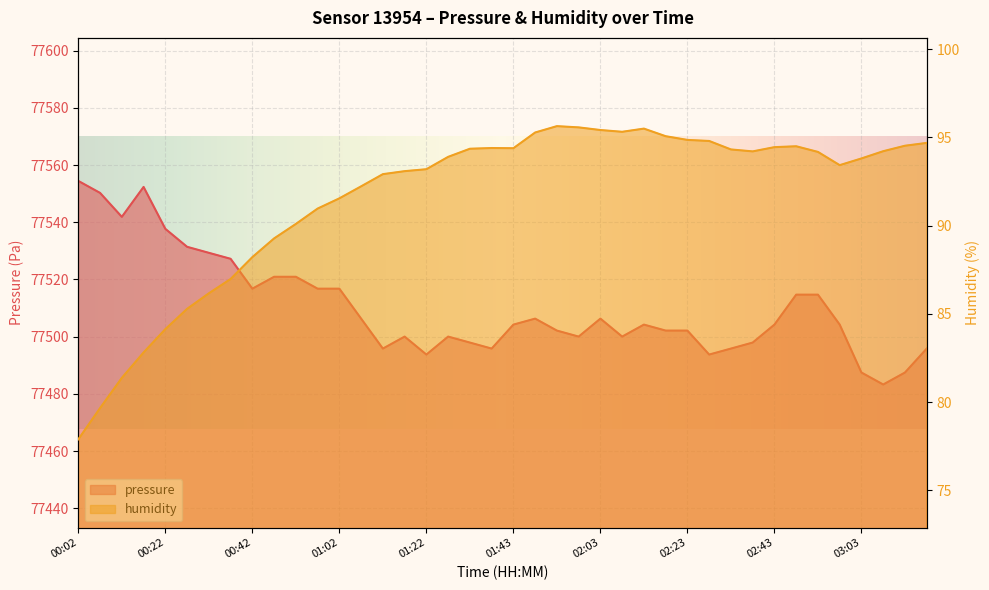

True or false: humidity has more than 2 interior local peaks.

True